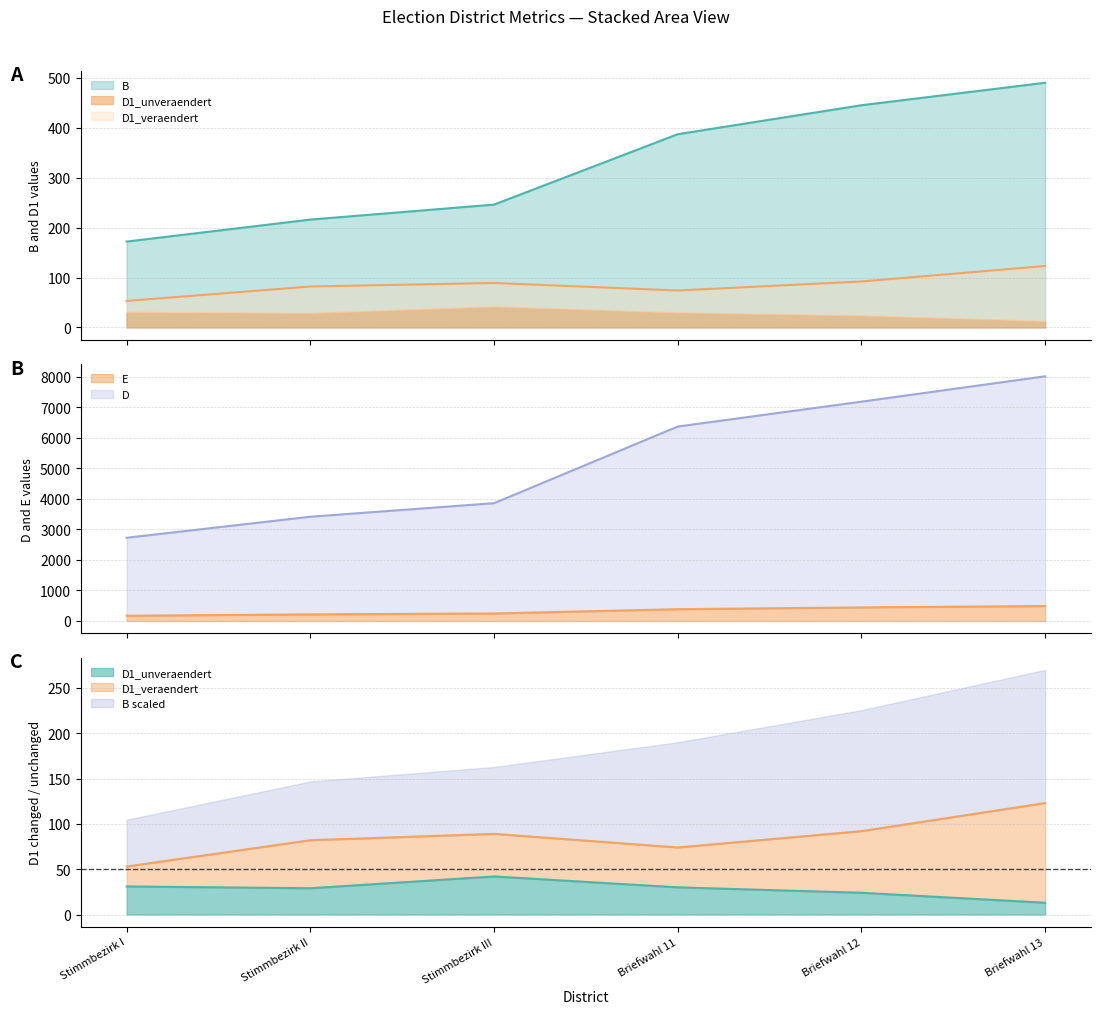

Between Stimmbezirk I and Briefwahl 13, which series saw the biggest shift?

D